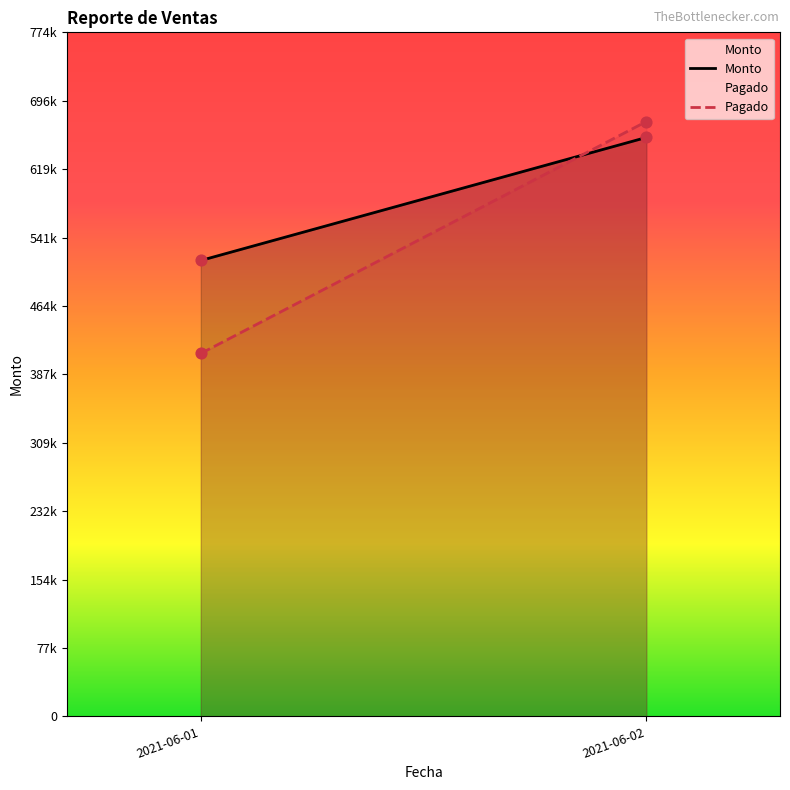

What are all the series names shown in the legend?

Monto, Pagado